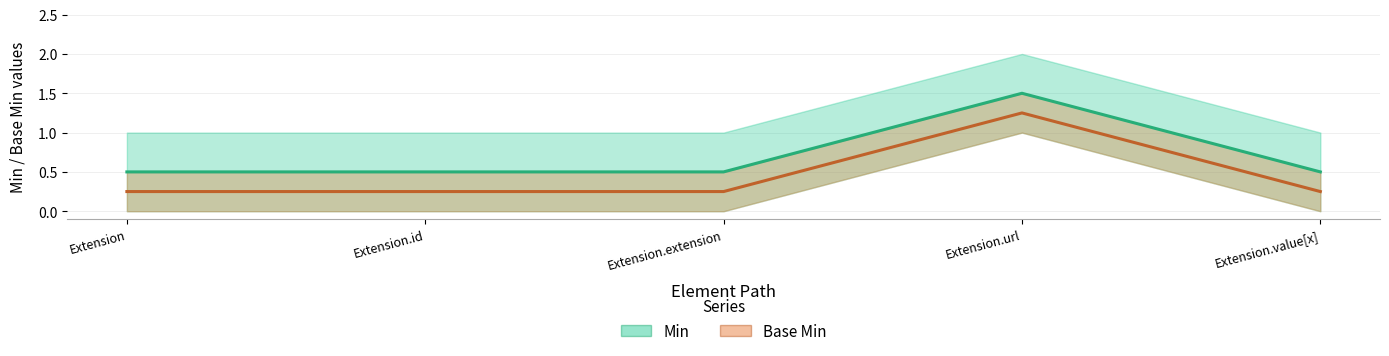

True or false: Base Min (center) has a value of 0.2 at Extension.extension.

True